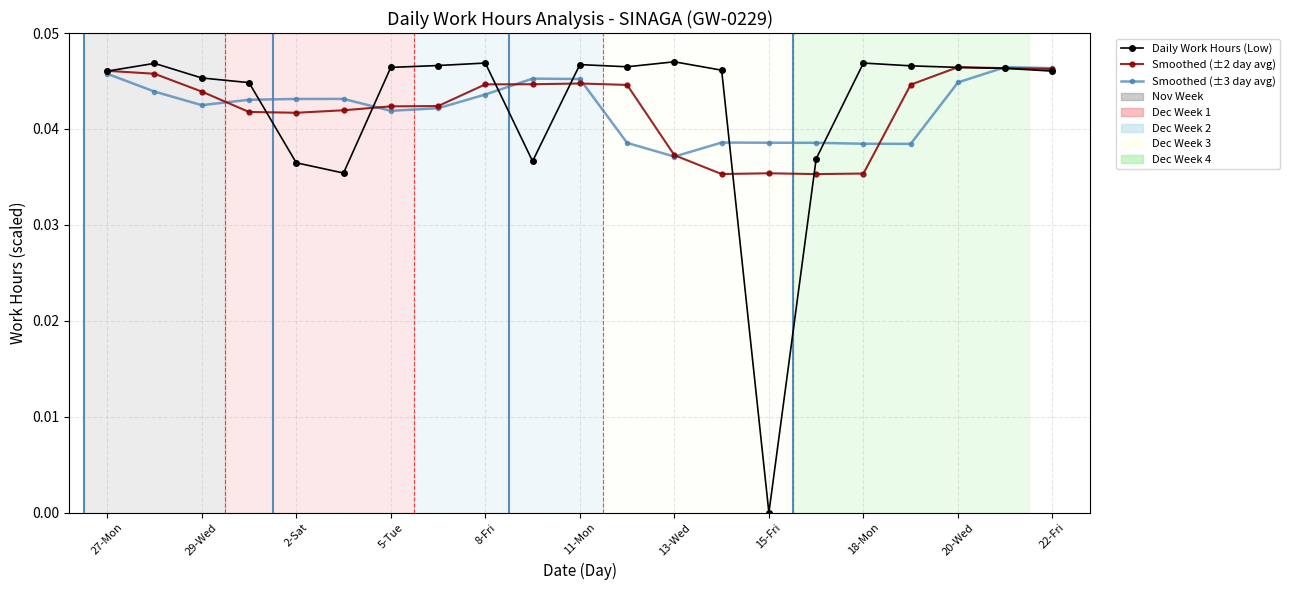

Does the chart display data point markers on the line(s)?

Yes